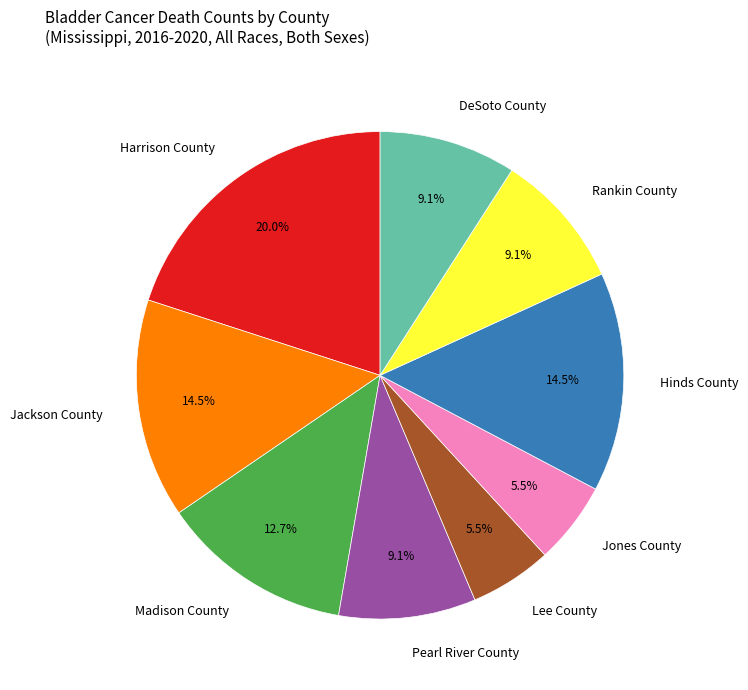

What is the total percentage of DeSoto County and Harrison County?

29.1%